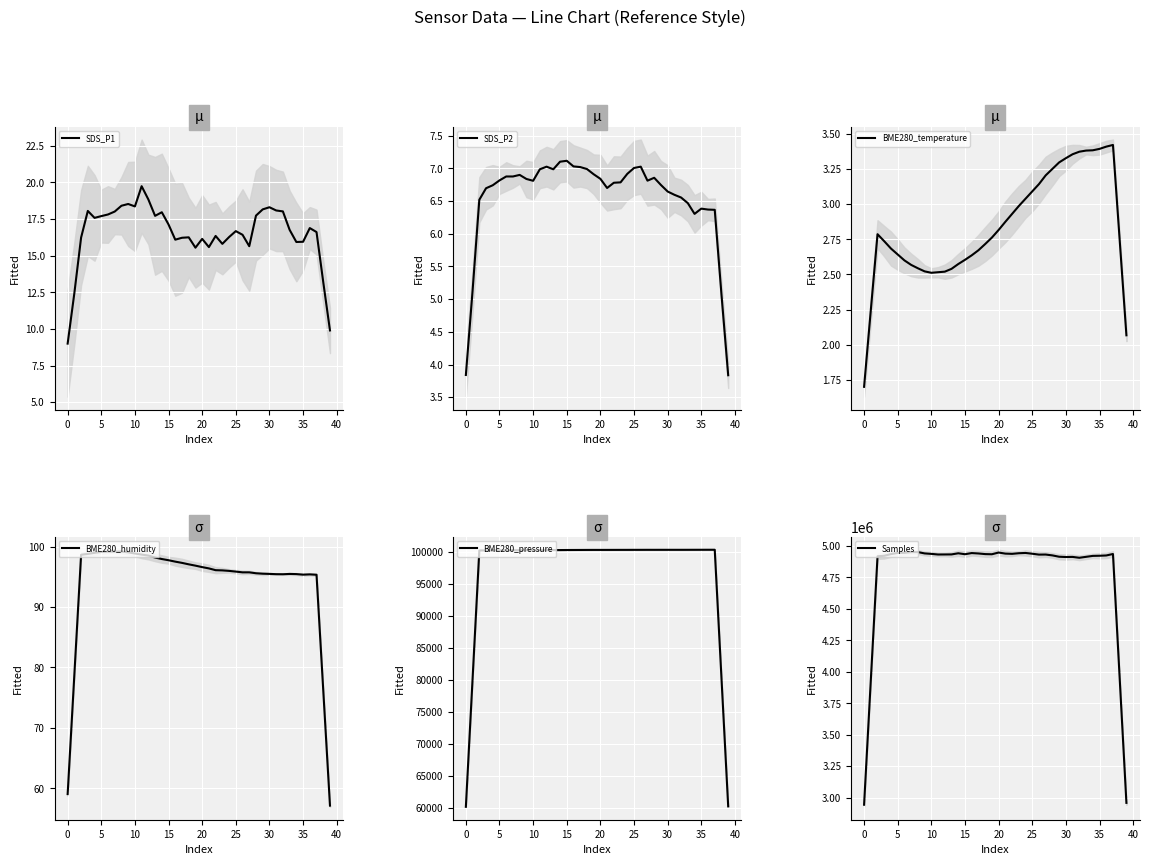

True or false: Samples and BME280_temperature intersect in this chart.

False